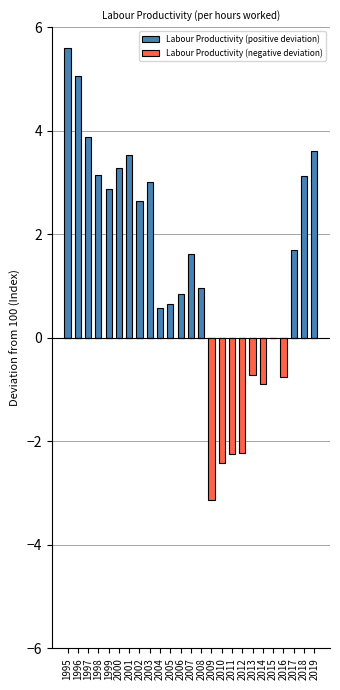

How many distinct data groups are displayed?

2